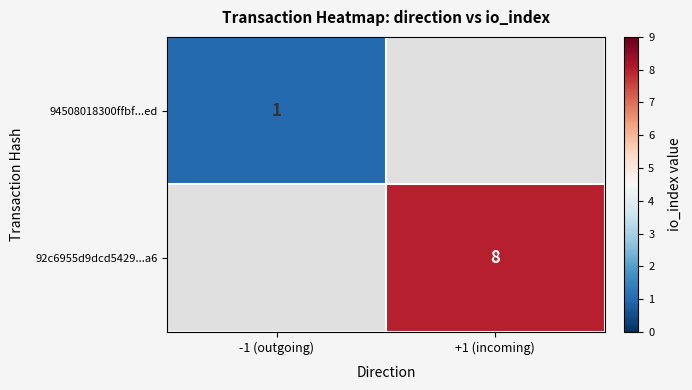

Is the value of 92c6955d9dcd5429...a6 at +1 (incoming) greater than the value of 94508018300ffbf...ed at -1 (outgoing)?

Yes